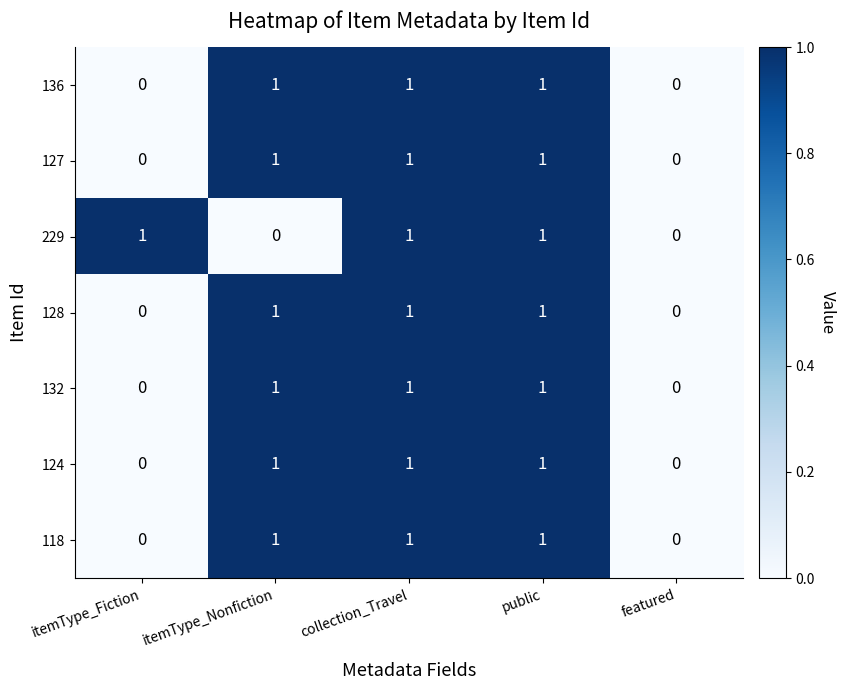

What is the sum of all 136 values?

3